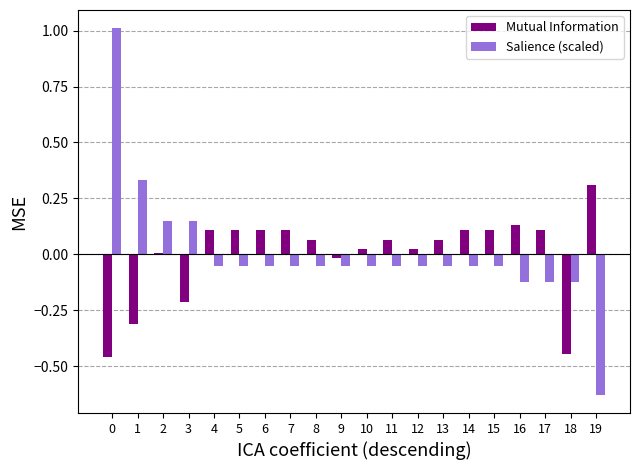

How many values in the Salience (scaled) series exceed 0?

4